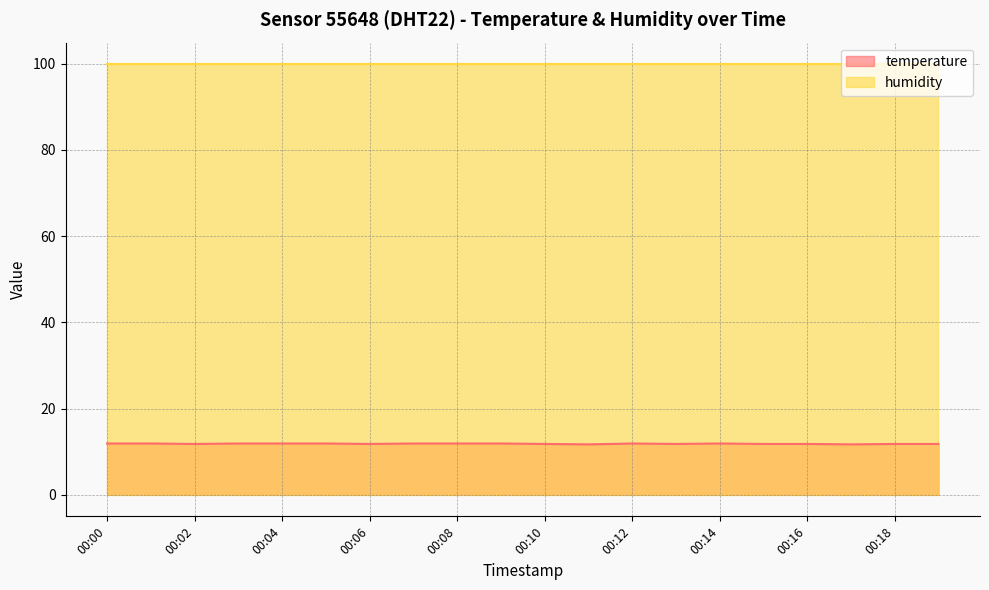

Rank the categories by value from lowest to highest.

00:11, 00:17, 00:02, 00:06, 00:10, 00:13, 00:15, 00:16, 00:18, 00:19, 00:00, 00:01, 00:03, 00:04, 00:05, 00:07, 00:08, 00:09, 00:12, 00:14